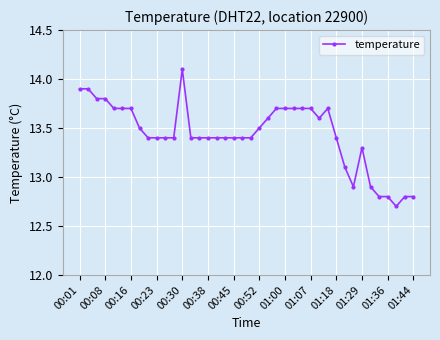

What is the difference between the second highest and minimum values?

1.2